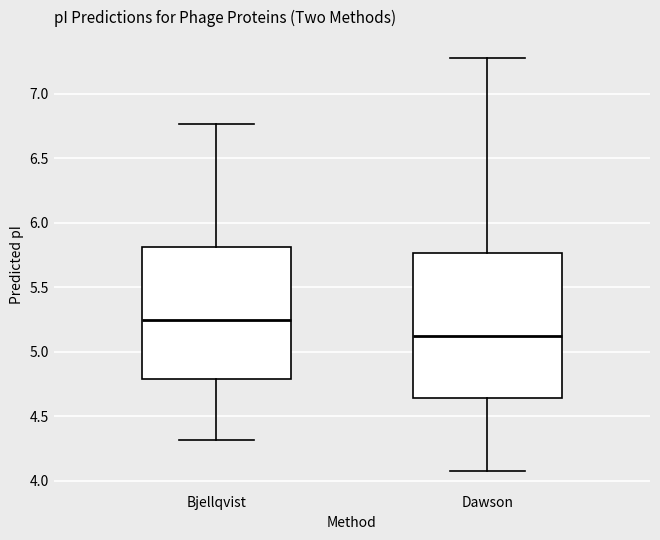

Which box is the tallest, from its lower edge to its upper edge?

Dawson